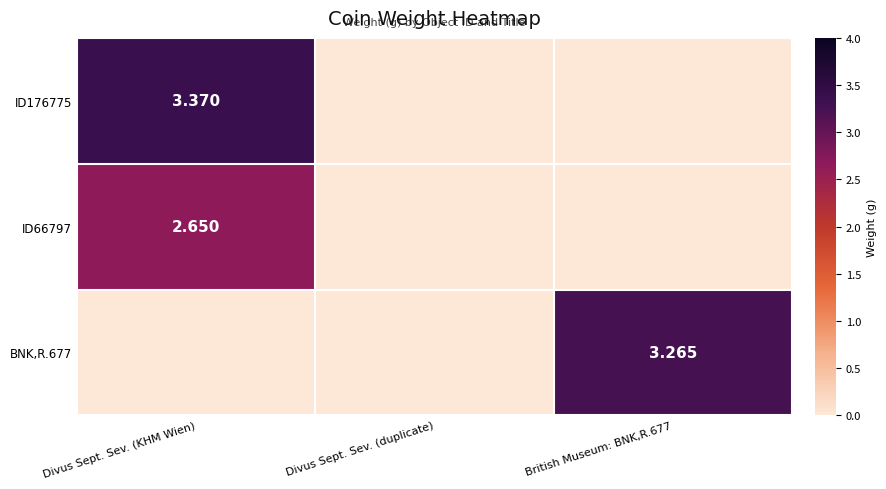

What is the average value of the BNK,R.677 series?

1.1